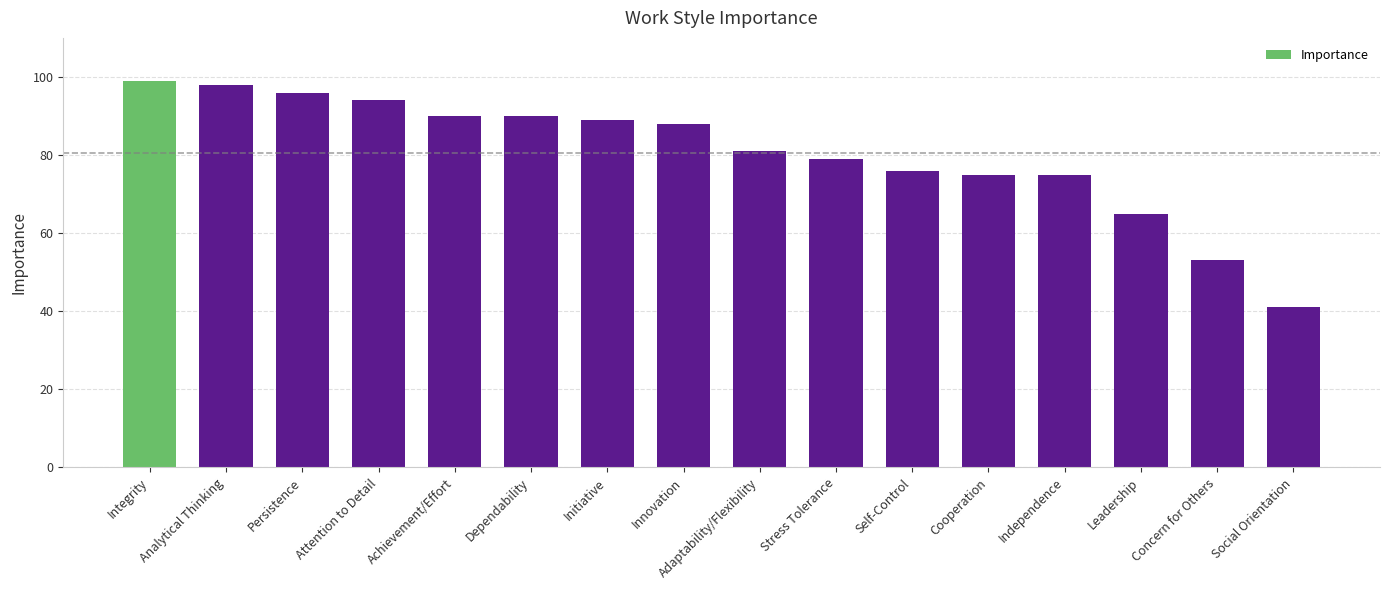

What is the change in value from Innovation to Self-Control?

-12